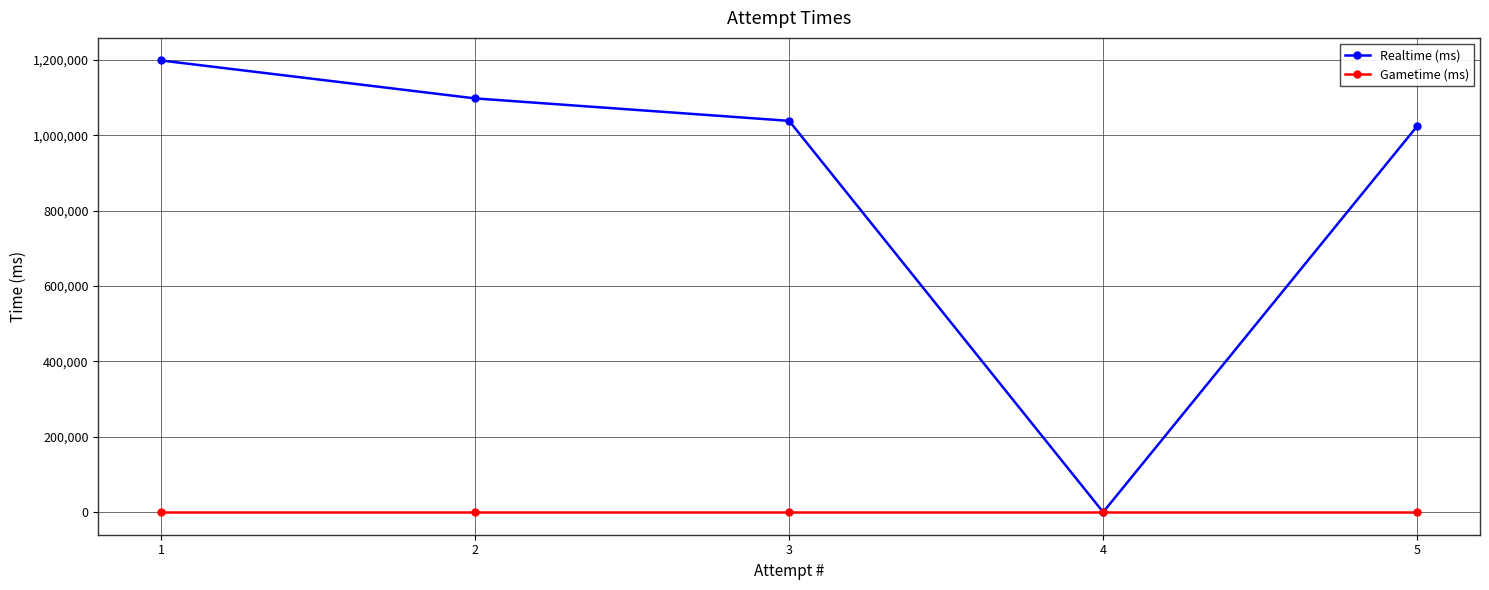

At which label is Realtime (ms) closest to 599283?

5